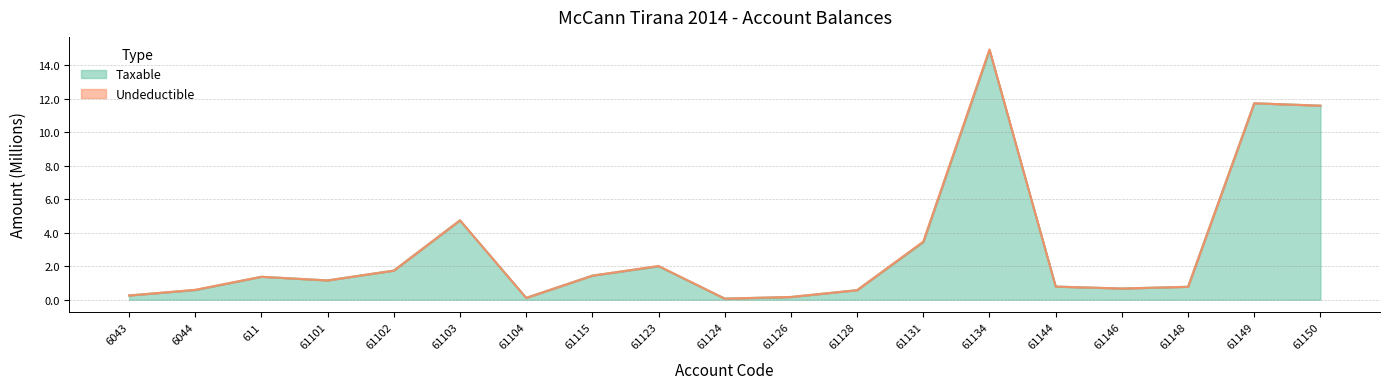

What is the difference between the maximum and minimum values?

14.8